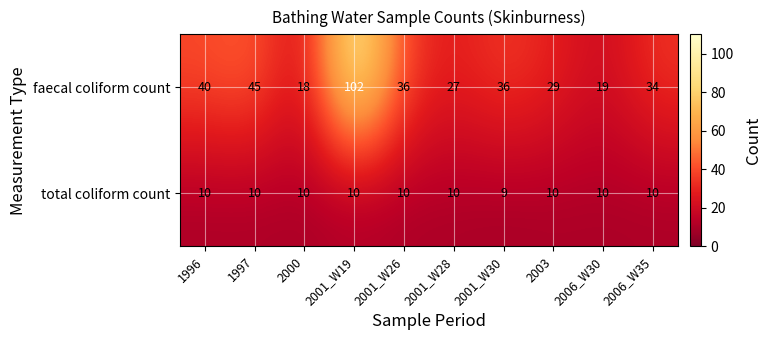

What is the smallest value displayed?

9